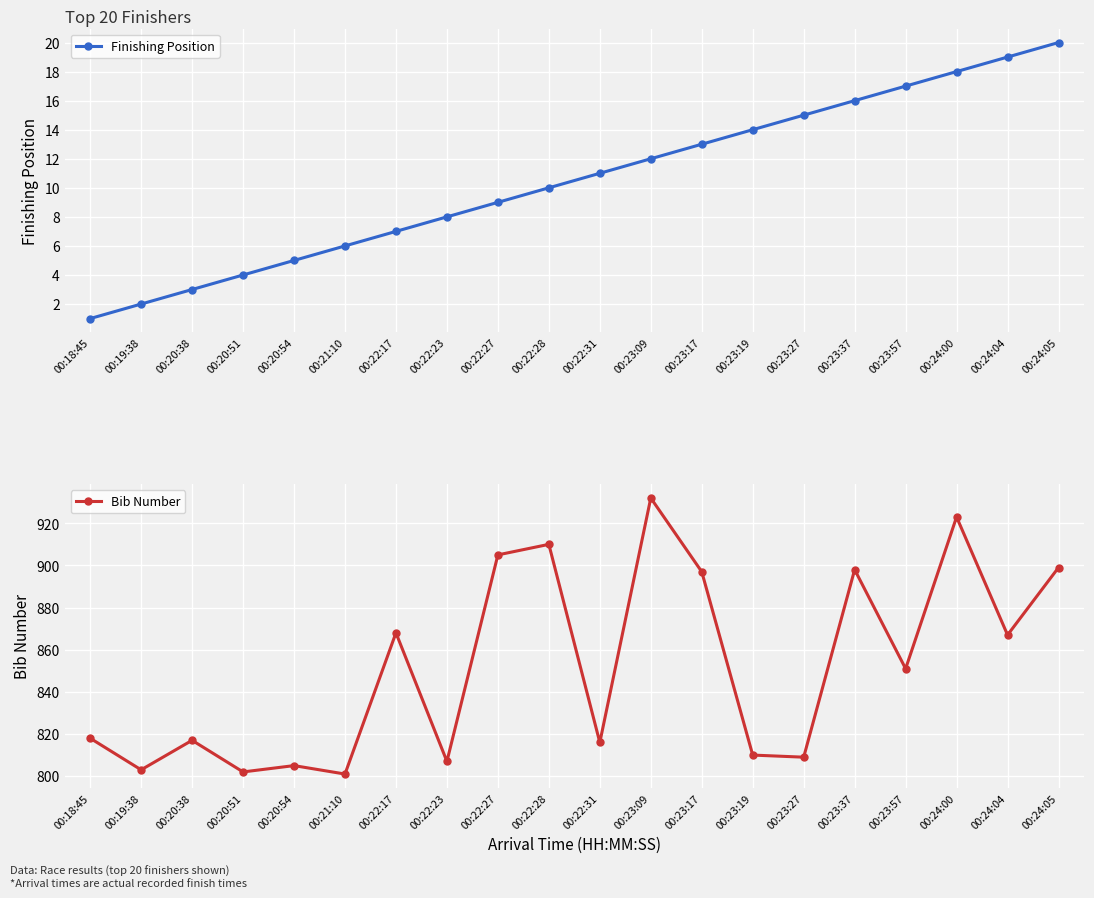

What is the label of the 8th point from the left?

00:22:23